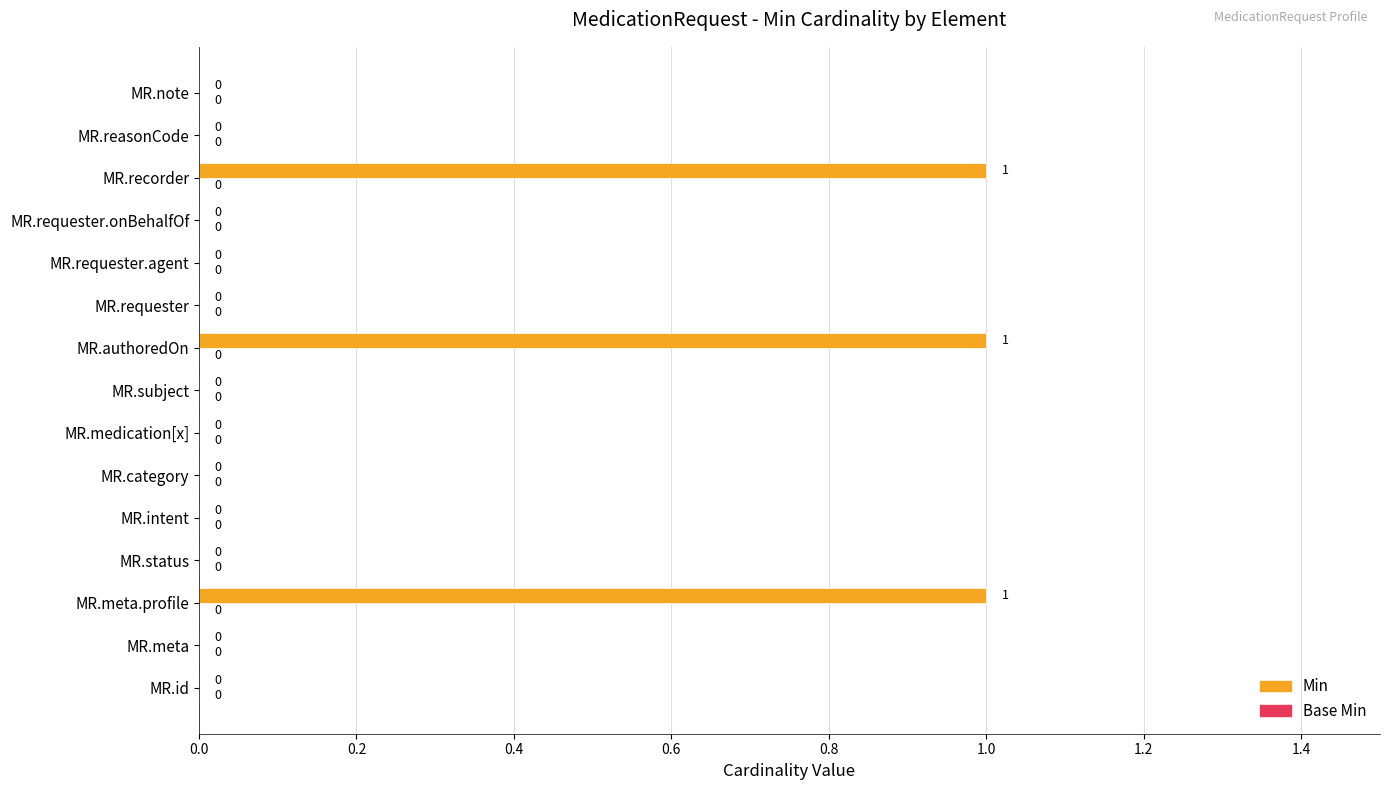

How many values are between 0 and 1?

15